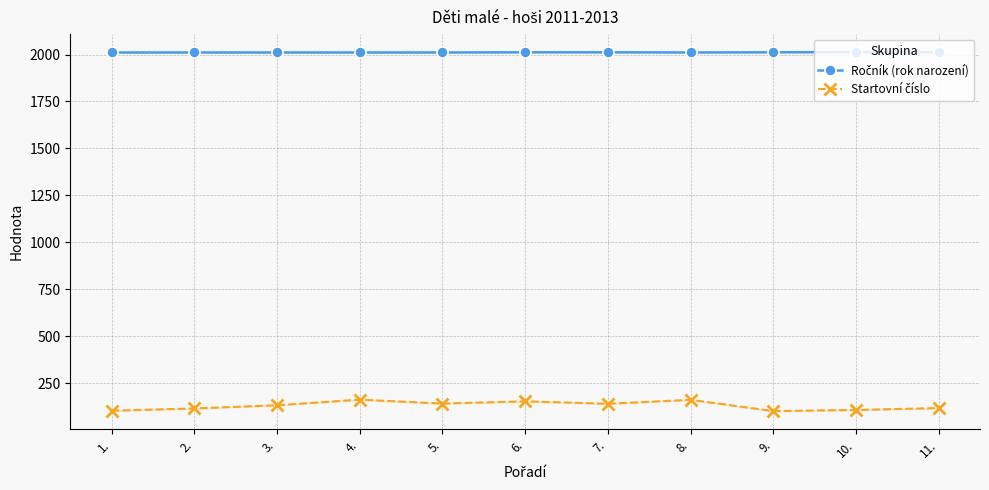

Which label corresponds to the largest value in the chart?

10.